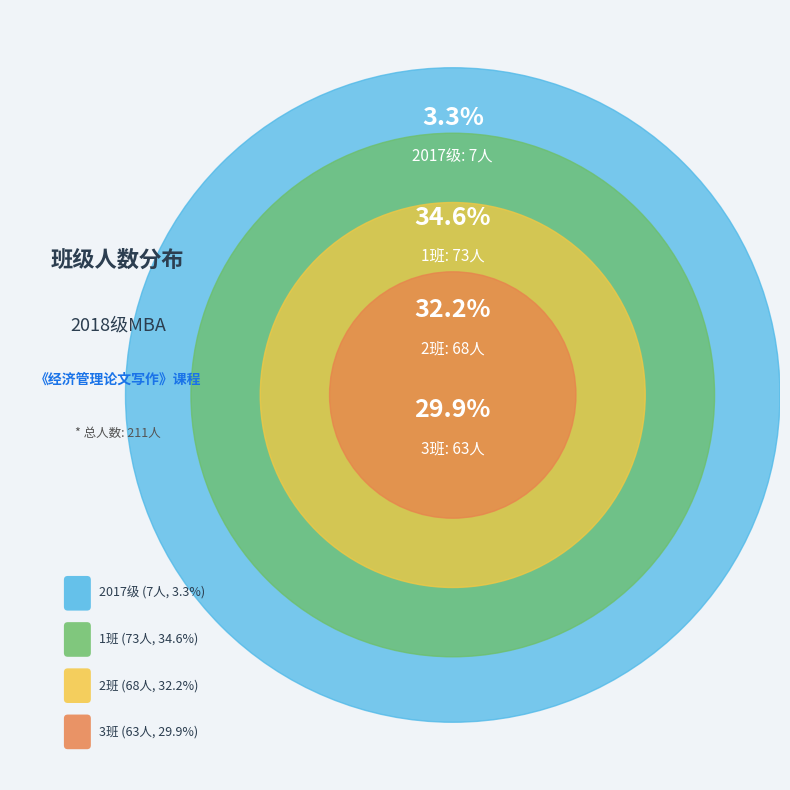

Is there any slice that represents more than half of the pie?

No